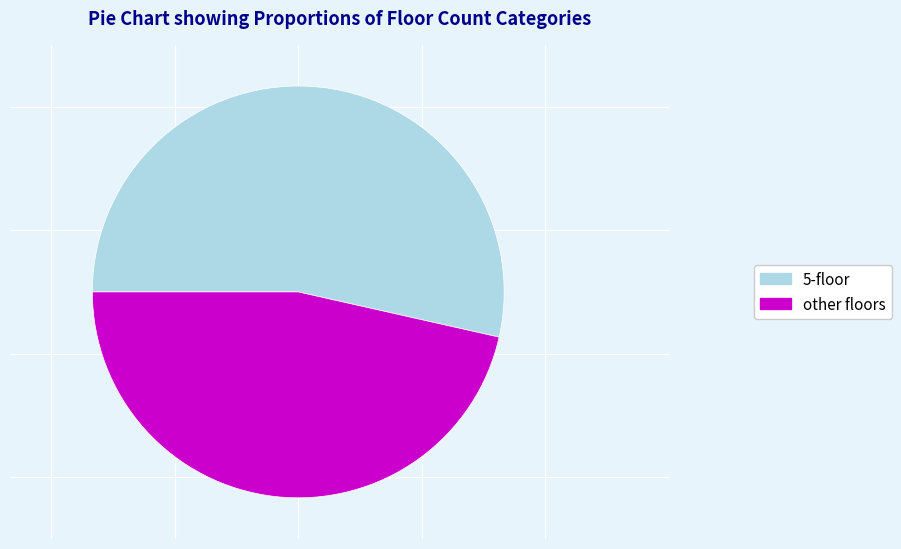

How many slices are in this pie chart?

2